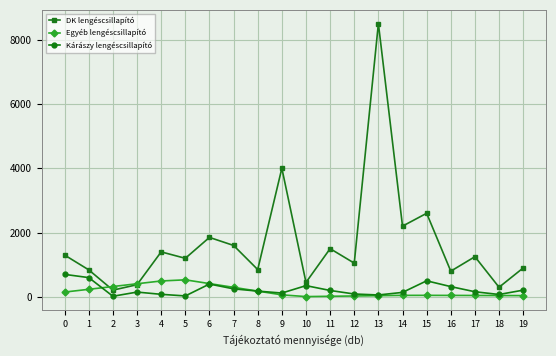

Which series has the largest total across all categories?

DK lengéscsillapító